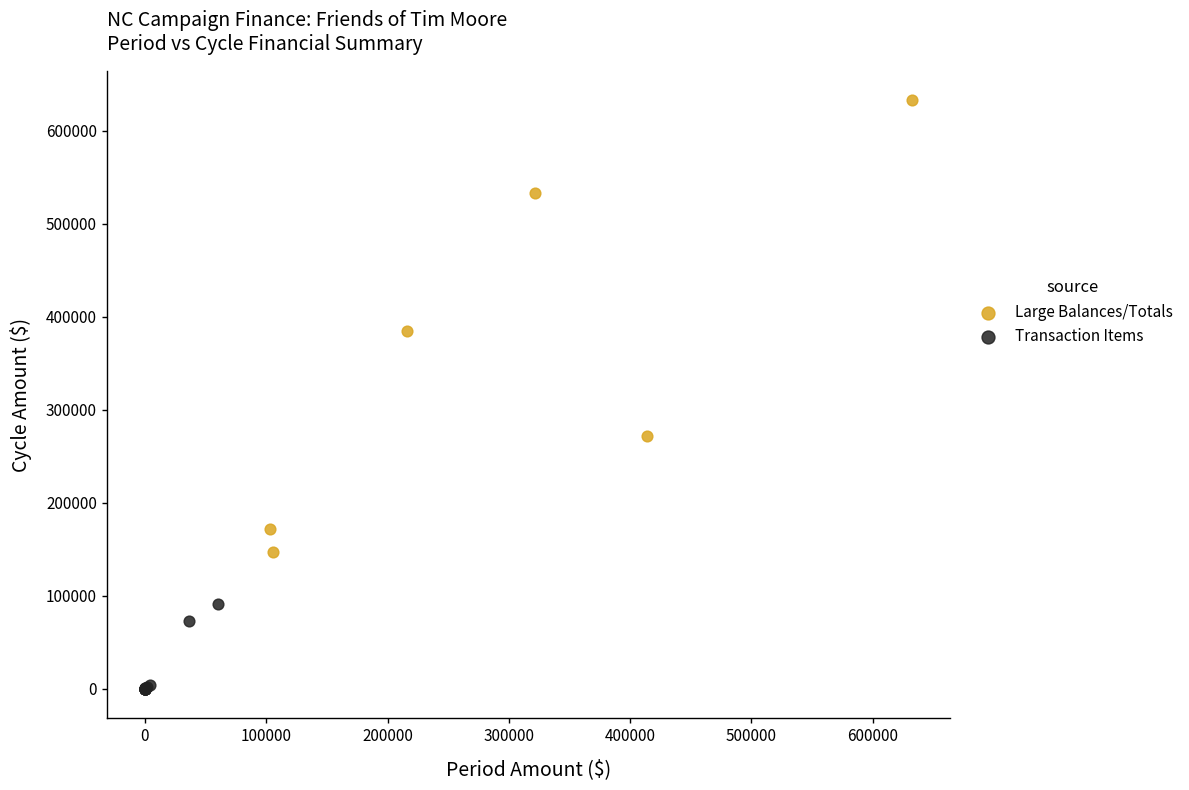

Which series has the largest Y range (max minus min)?

Large Balances/Totals